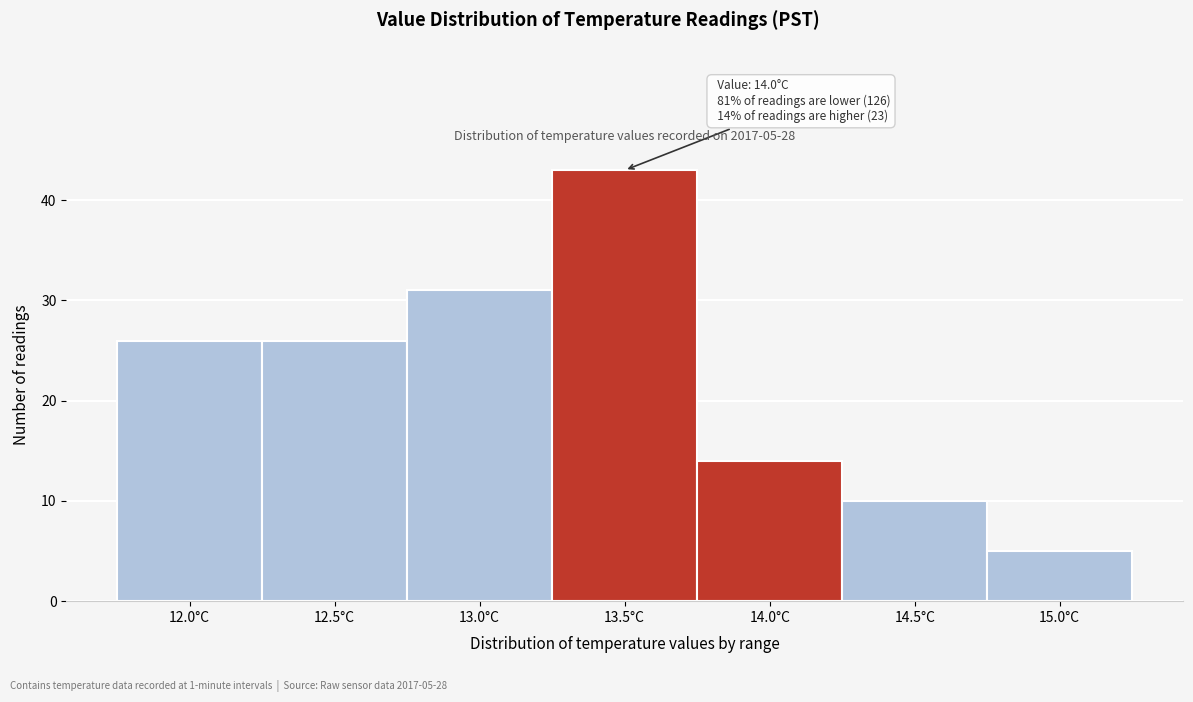

Reading right to left, list all the values displayed in this chart.

15.0°C=5	14.5°C=10	14.0°C=14	13.5°C=43	13.0°C=31	12.5°C=26	12.0°C=26